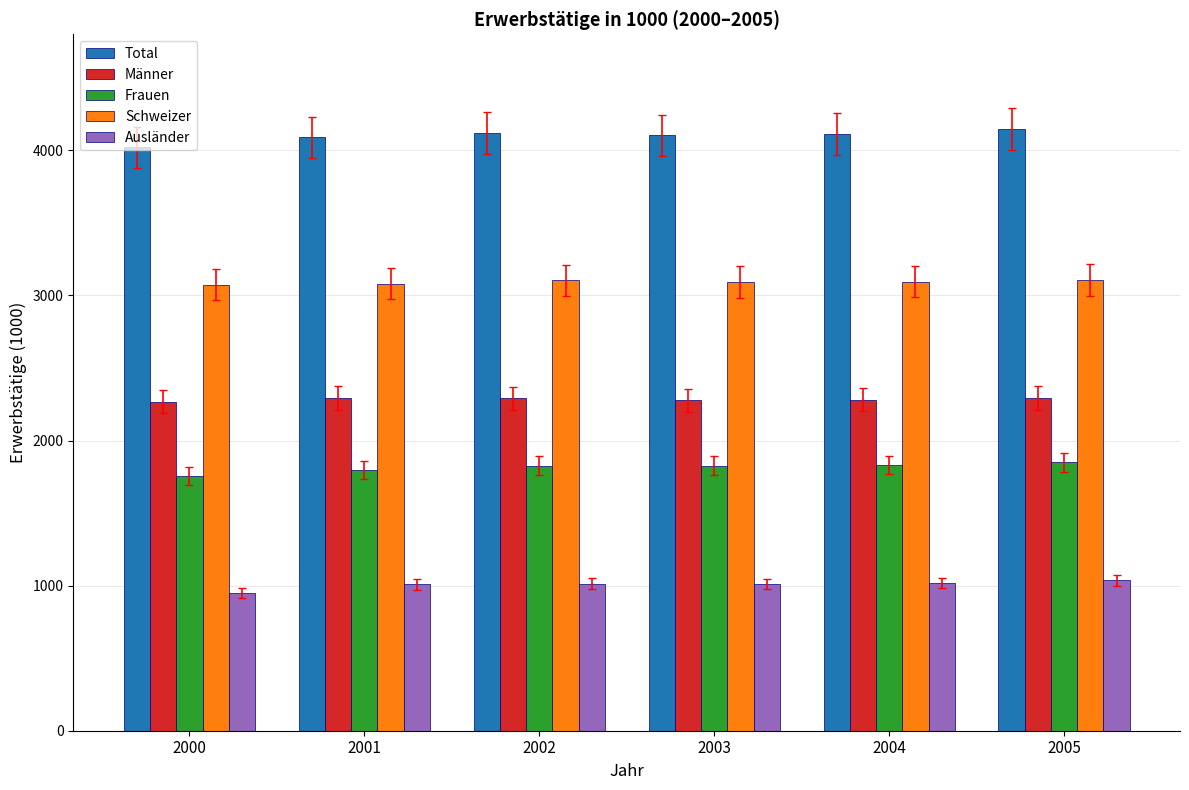

What is the maximum value shown in the chart?

4144.7